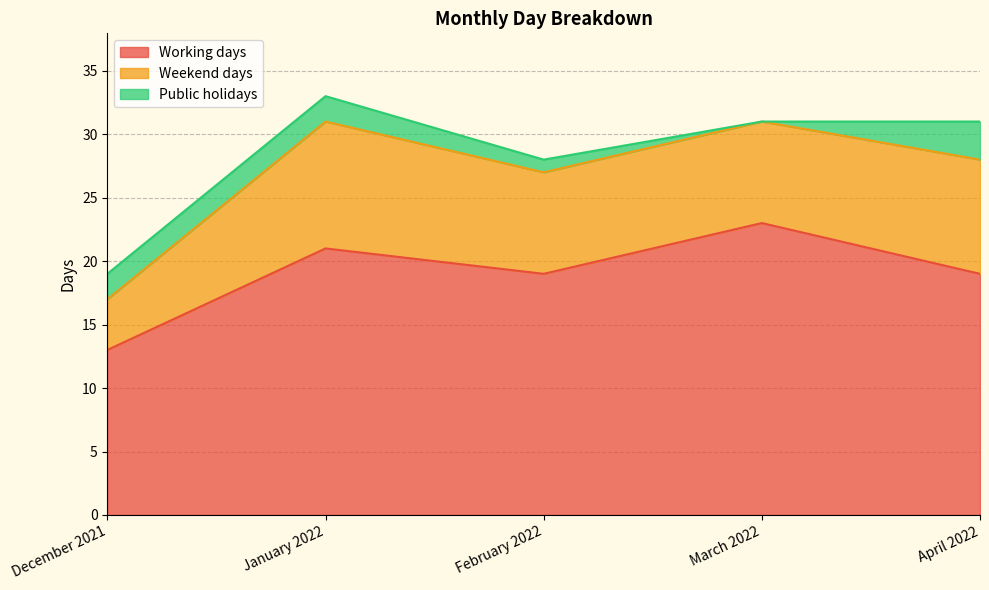

Which has a higher value, December 2021 or April 2022?

April 2022